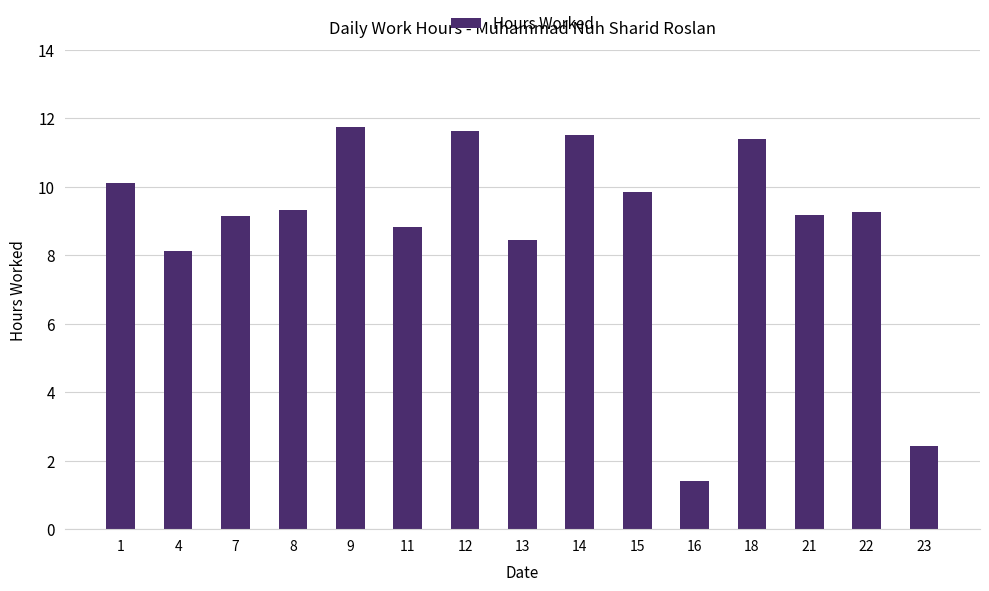

The value at 18 is 18.6. True or false?

False